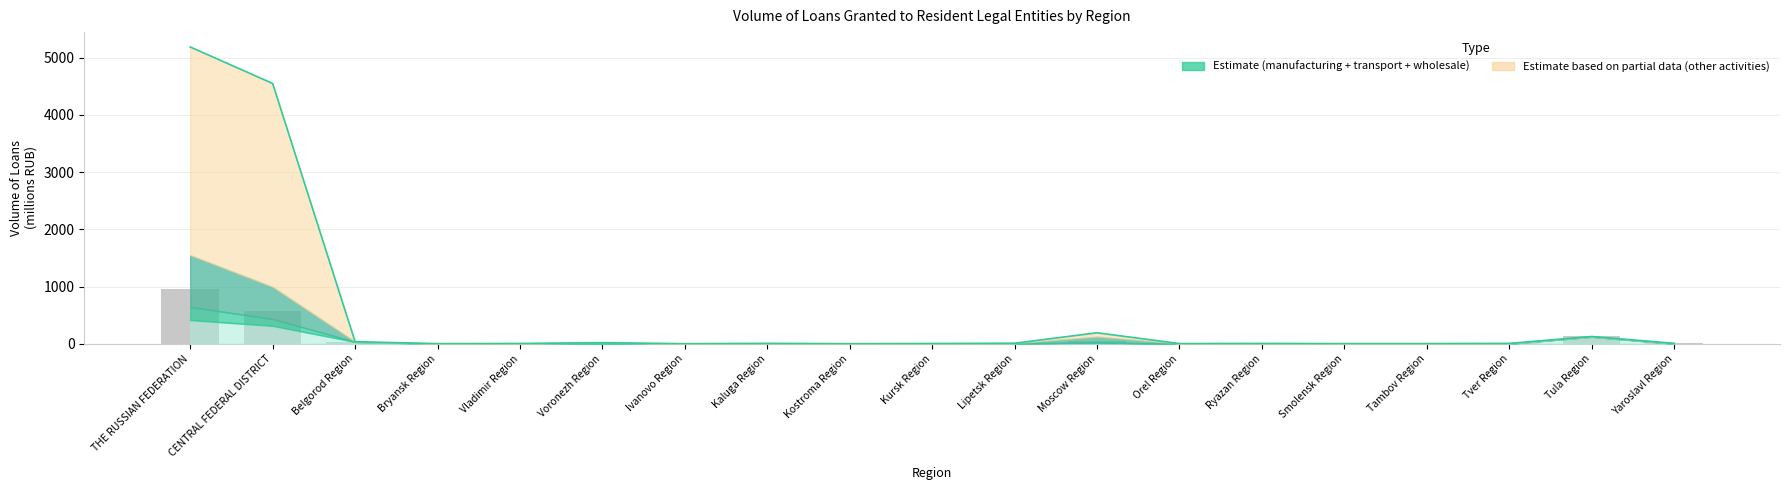

Which has a higher value, CENTRAL FEDERAL DISTRICT or Voronezh Region?

CENTRAL FEDERAL DISTRICT